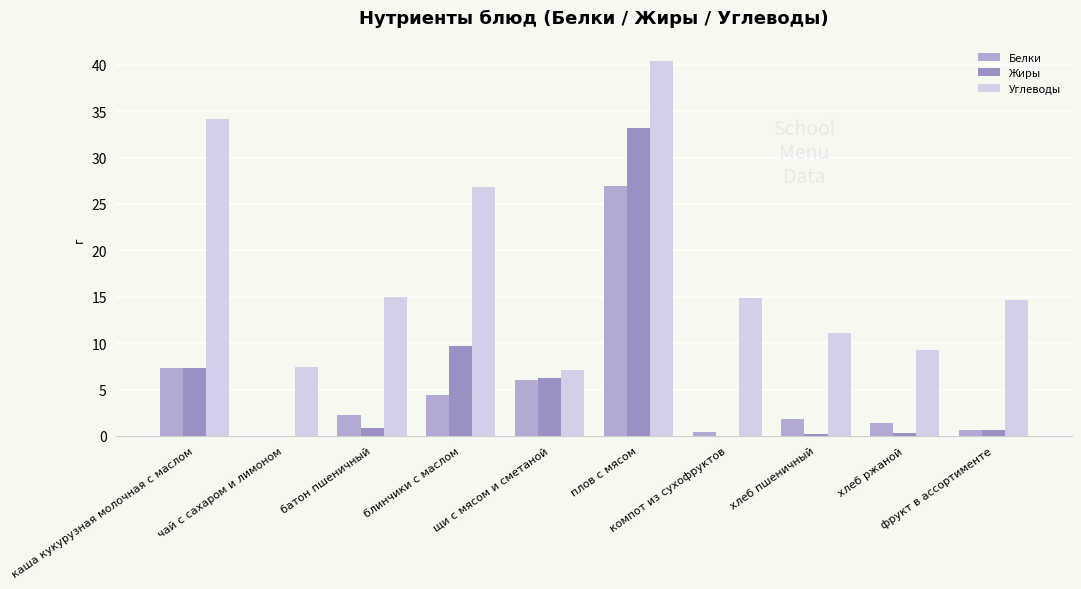

Which series changed the most between блинчики с маслом and хлеб ржаной?

Углеводы